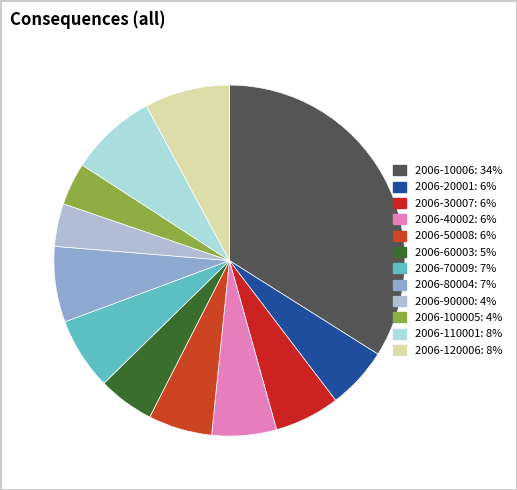

Is it true that 2006-20001 is 6% of the pie?

True